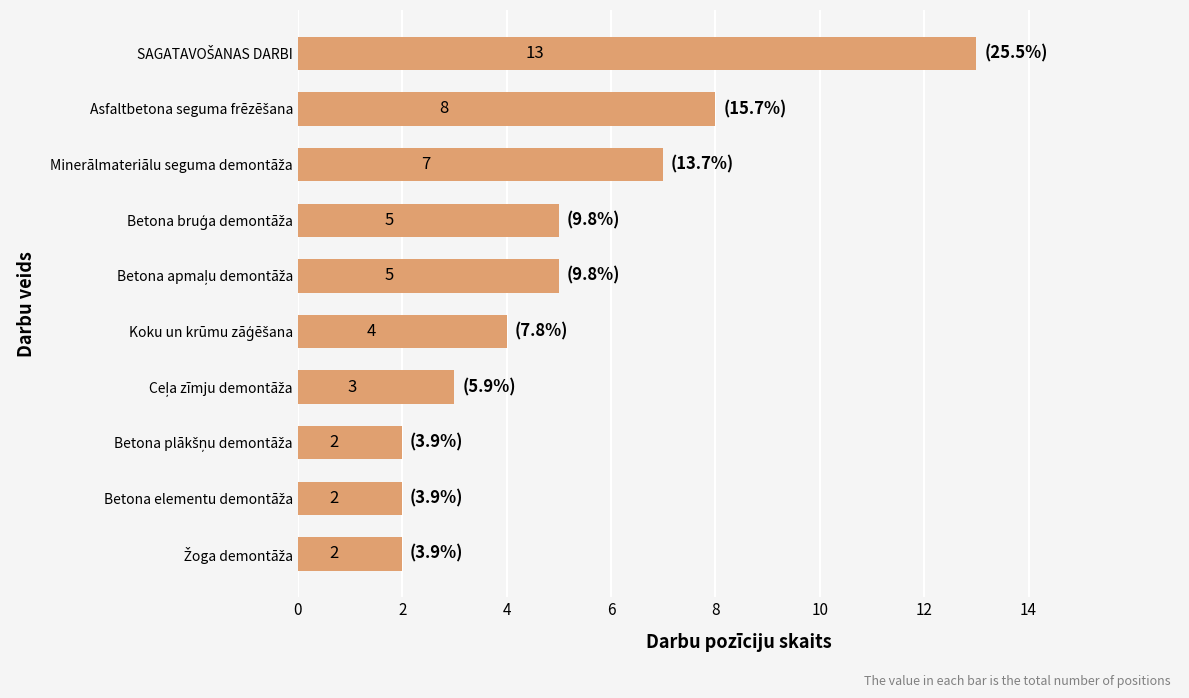

Count the number of data series in this chart.

1